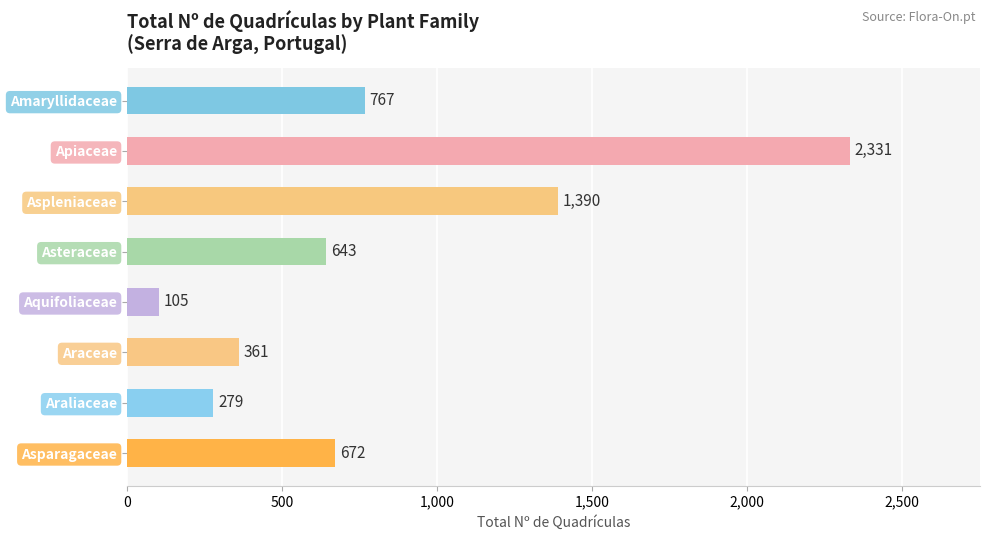

List the labels in order of value, largest first.

Apiaceae, Aspleniaceae, Amaryllidaceae, Asparagaceae, Asteraceae, Araceae, Araliaceae, Aquifoliaceae